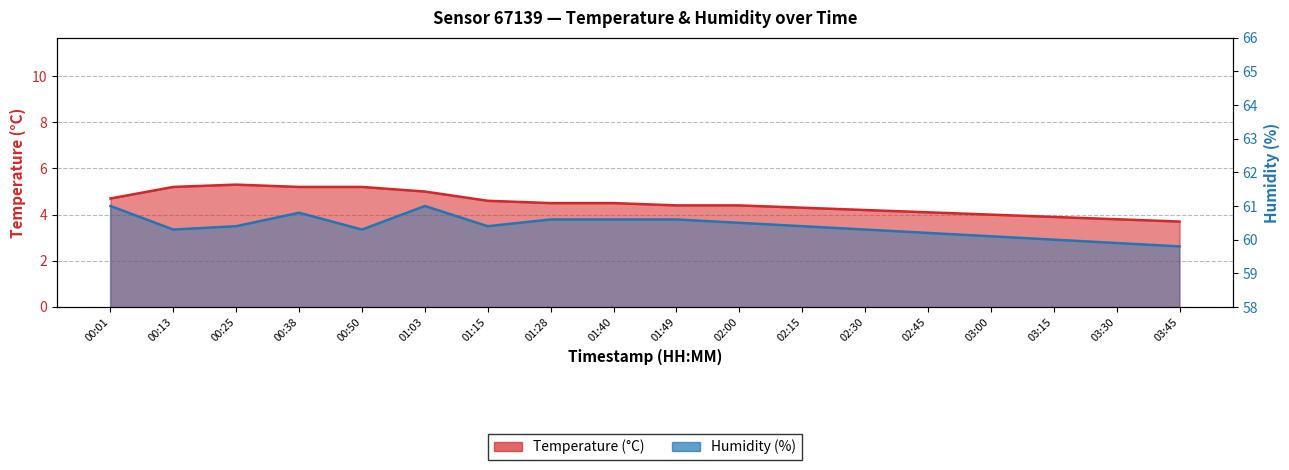

Reading right to left, list all the values displayed in this chart.

temperature: 03:45=3.7	03:30=3.8	03:15=3.9	03:00=4.0	02:45=4.1	02:30=4.2	02:15=4.3	02:00=4.4	01:49=4.4	01:40=4.5	01:28=4.5	01:15=4.6	01:03=5.0	00:50=5.2	00:38=5.2	00:25=5.3	00:13=5.2	00:01=4.7
humidity: 03:45=59.8	03:30=59.9	03:15=60.0	03:00=60.1	02:45=60.2	02:30=60.3	02:15=60.4	02:00=60.5	01:49=60.6	01:40=60.6	01:28=60.6	01:15=60.4	01:03=61.0	00:50=60.3	00:38=60.8	00:25=60.4	00:13=60.3	00:01=61.0